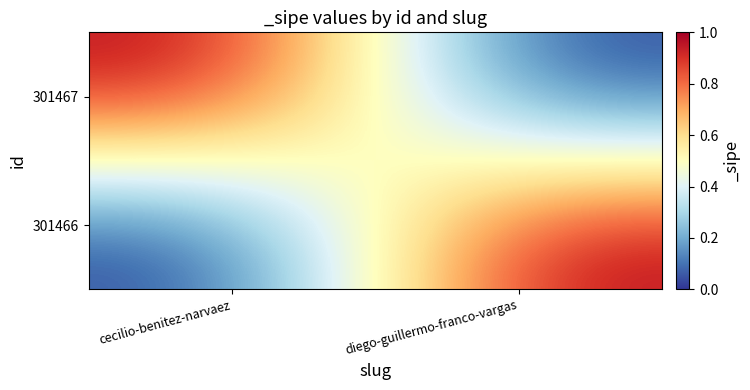

At which category does the chart reach its peak across all series?

cecilio-benitez-narvaez